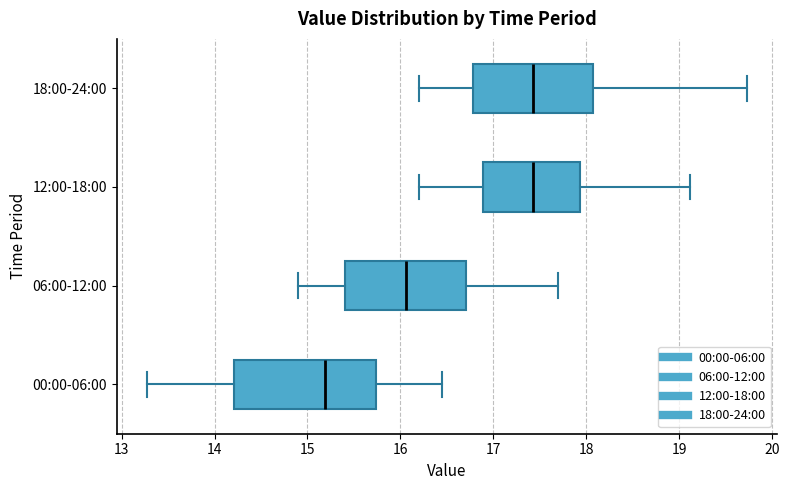

Reading bottom to top, read every box against the x-axis: the position of its median line, the range the box covers, and the ends of its whiskers. The values are not printed on the chart, so give them approximately, as read against the axis.

00:00-06:00: median 15.2, box 14.2 to 15.7, whiskers 13.3 to 16.5
06:00-12:00: median 16.1, box 15.4 to 16.7, whiskers 14.9 to 17.7
12:00-18:00: median 17.4, box 16.9 to 17.9, whiskers 16.2 to 19.1
18:00-24:00: median 17.4, box 16.8 to 18.1, whiskers 16.2 to 19.7